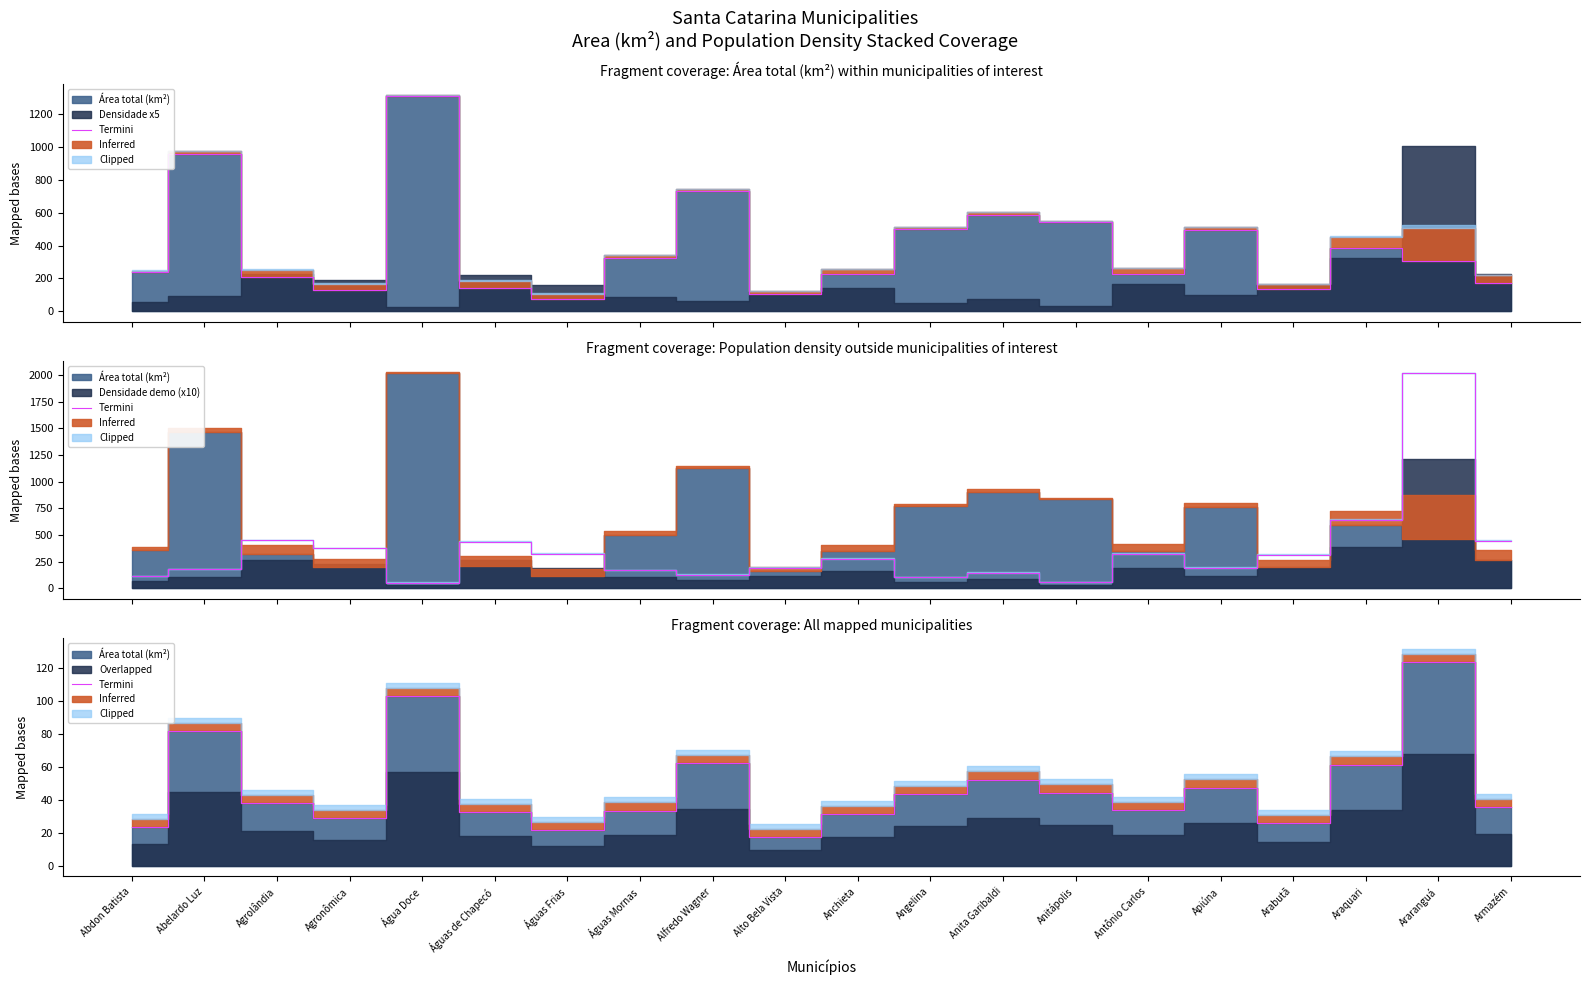

At which category does the data reach its first local valley?

Agronômica